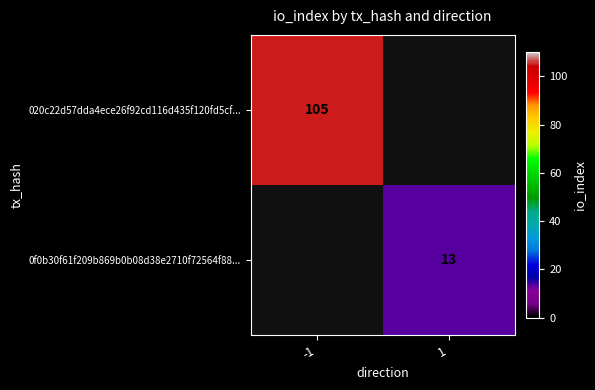

Is it true that 020c22d57dda4ece26f92cd116d435f120fd5cf... equals 62 at -1?

False